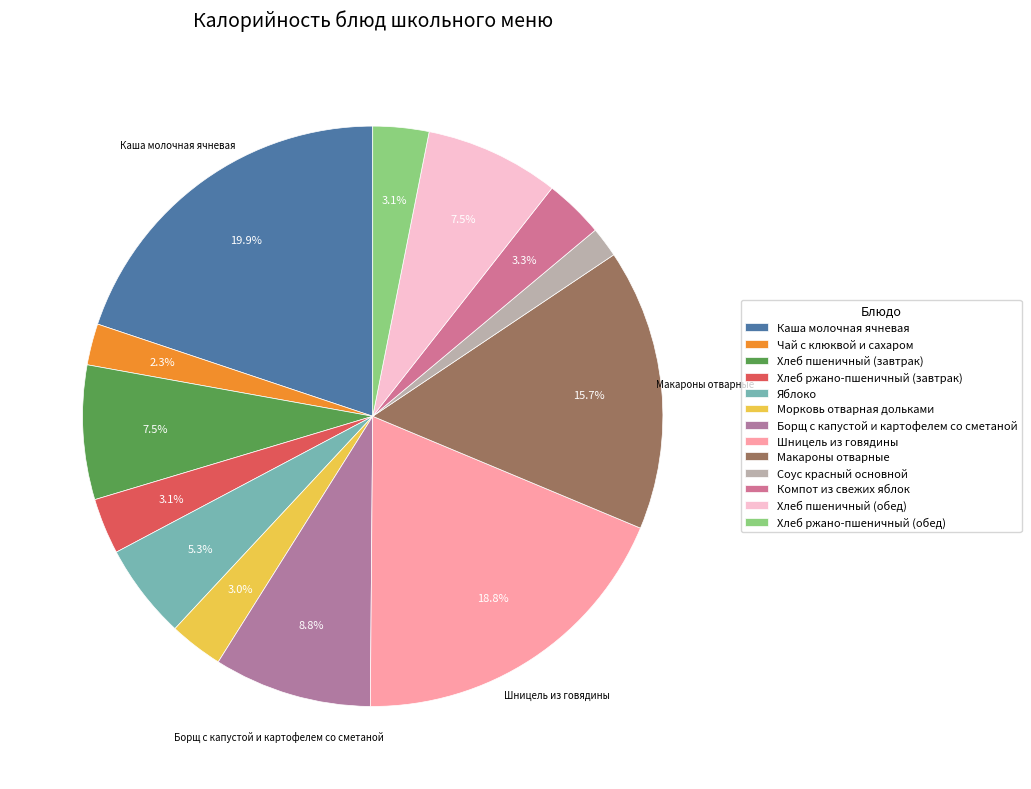

What is the largest slice in the pie chart?

Каша молочная ячневая